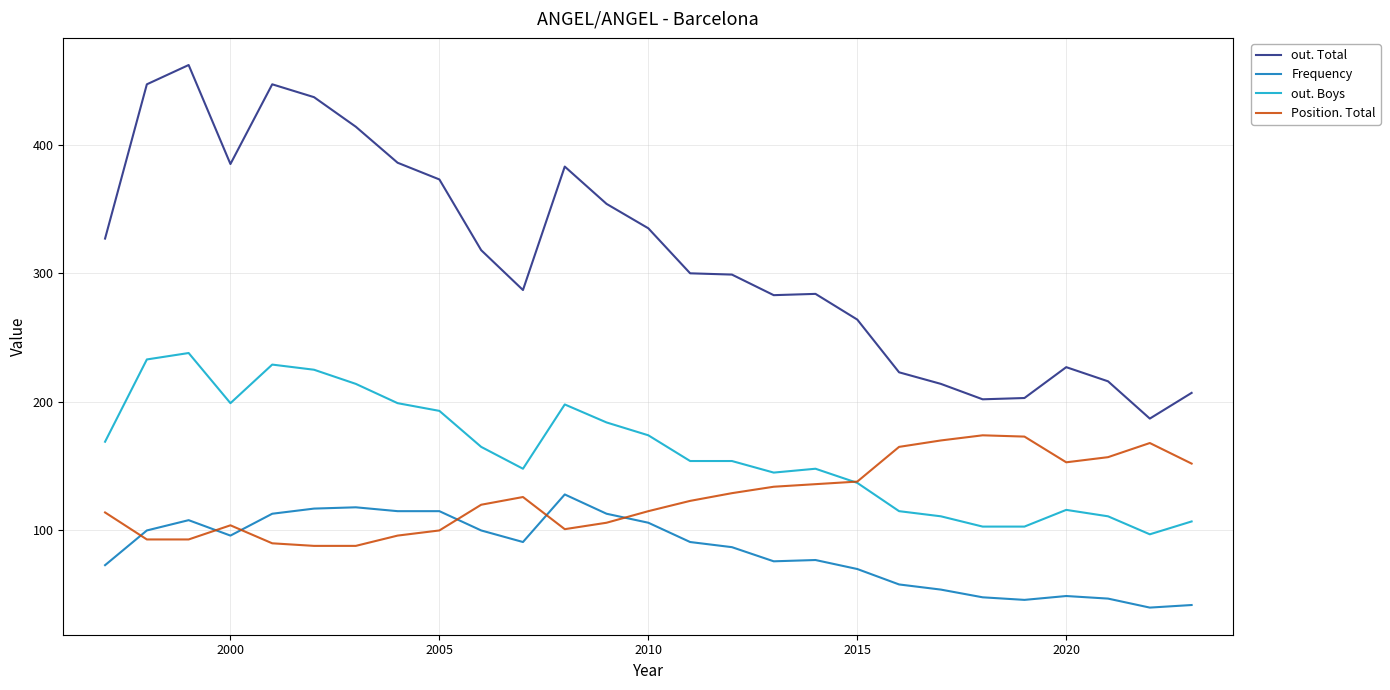

True or false: Frequency and out. Boys intersect in this chart.

False